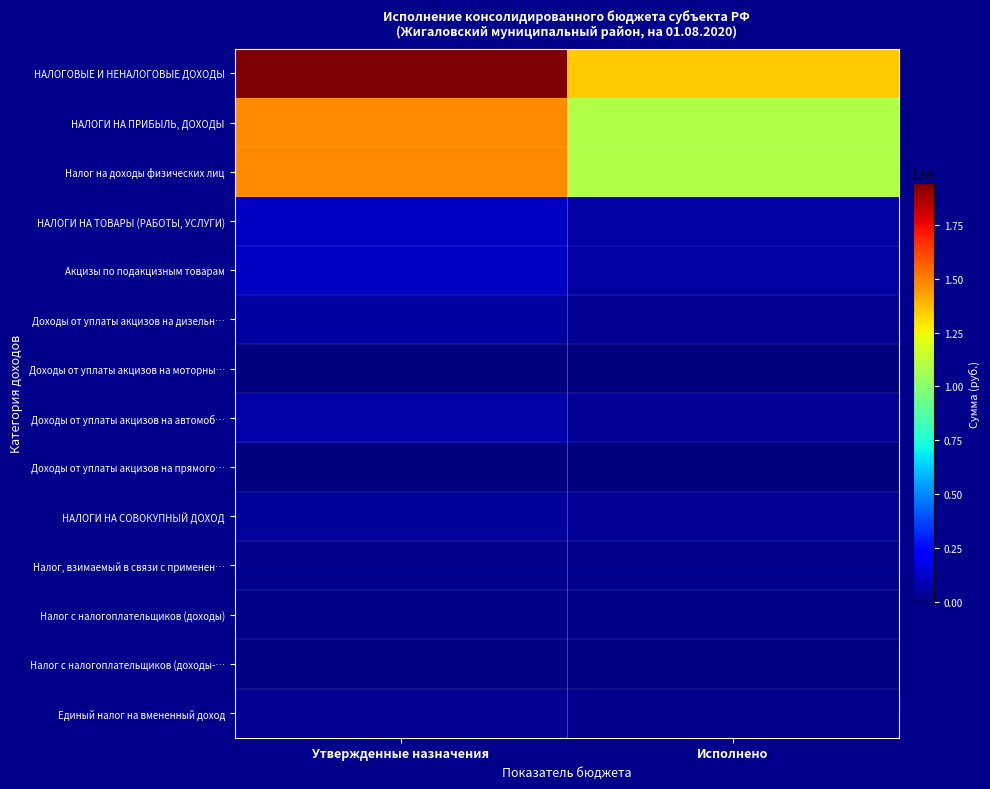

Reading left to right, transcribe all the data shown in this chart.

НАЛОГОВЫЕ И НЕНАЛОГОВЫЕ ДОХОДЫ: Утвержденные назначения=194311076.4	Исполнено=134147306.9
НАЛОГИ НА ПРИБЫЛЬ, ДОХОДЫ: Утвержденные назначения=147846000.0	Исполнено=109495779.4
Налог на доходы физических лиц: Утвержденные назначения=147846000.0	Исполнено=109495779.4
НАЛОГИ НА ТОВАРЫ (РАБОТЫ, УСЛУГИ): Утвержденные назначения=11379043.7	Исполнено=5493941.2
Акцизы по подакцизным товарам: Утвержденные назначения=11379043.7	Исполнено=5493941.2
Доходы от уплаты акцизов на дизельн…: Утвержденные назначения=5214275.4	Исполнено=2581824.8
Доходы от уплаты акцизов на моторны…: Утвержденные назначения=26858.0	Исполнено=16867.9
Доходы от уплаты акцизов на автомоб…: Утвержденные назначения=6810823.3	Исполнено=3406236.0
Доходы от уплаты акцизов на прямого…: Утвержденные назначения=-672912.9	Исполнено=-510987.5
НАЛОГИ НА СОВОКУПНЫЙ ДОХОД: Утвержденные назначения=4417990.0	Исполнено=3495132.0
Налог, взимаемый в связи с применен…: Утвержденные назначения=1854000.0	Исполнено=1691357.1
Налог с налогоплательщиков (доходы): Утвержденные назначения=1612000.0	Исполнено=1503986.1
Налог с налогоплательщиков (доходы-…: Утвержденные назначения=242000.0	Исполнено=187371.0
Единый налог на вмененный доход: Утвержденные назначения=2500000.0	Исполнено=1759583.9